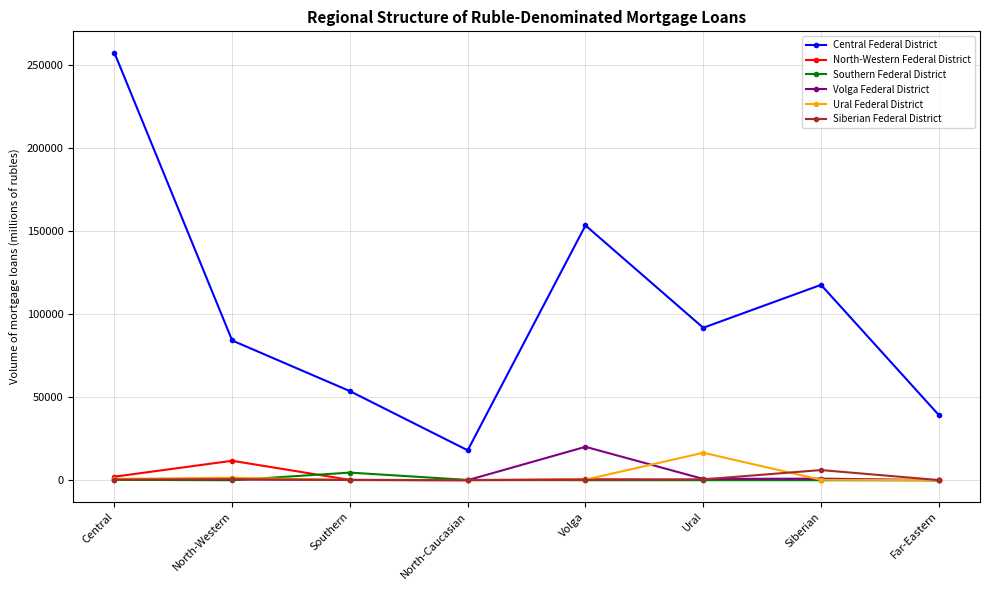

The value of Volga Federal District at Volga is 10572. True or false?

False